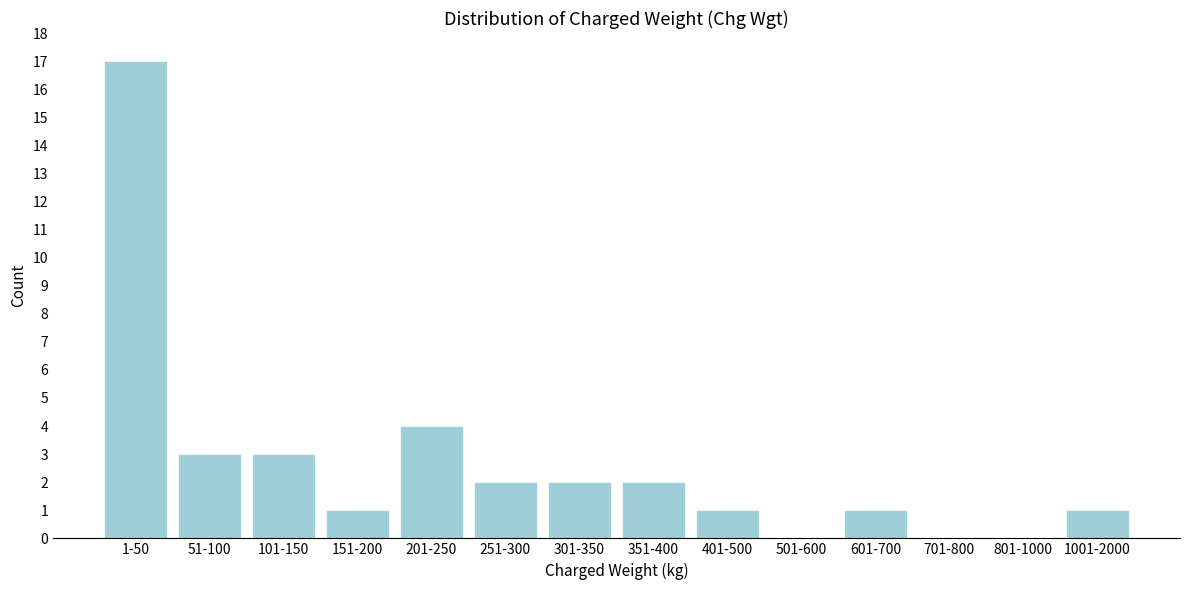

Reading left to right, what are all the values shown in this chart?

1-50=17	51-100=3	101-150=3	151-200=1	201-250=4	251-300=2	301-350=2	351-400=2	401-500=1	501-600=0	601-700=1	701-800=0	801-1000=0	1001-2000=1